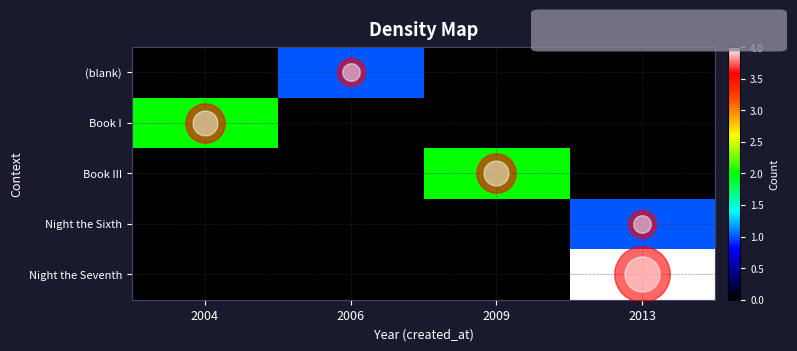

Which series changed the most between 2006 and 2009?

Book III